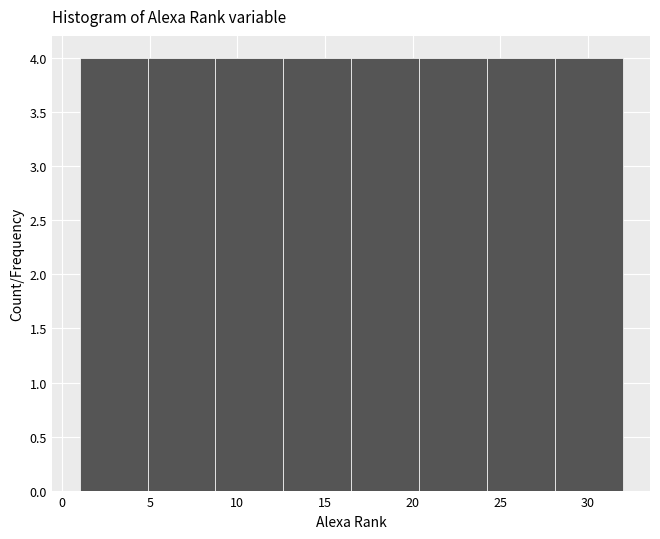

Reading left to right, list every bar in this chart as the range it spans on the x-axis followed by its height. Neither the bar edges nor the heights are printed on the chart, so give them approximately, as read against the axes.

1.0 to 5.0: 4
5.0 to 9.0: 4
9.0 to 12.5: 4
12.5 to 16.5: 4
16.5 to 20.5: 4
20.5 to 24.5: 4
24.5 to 28.0: 4
28.0 to 32.0: 4